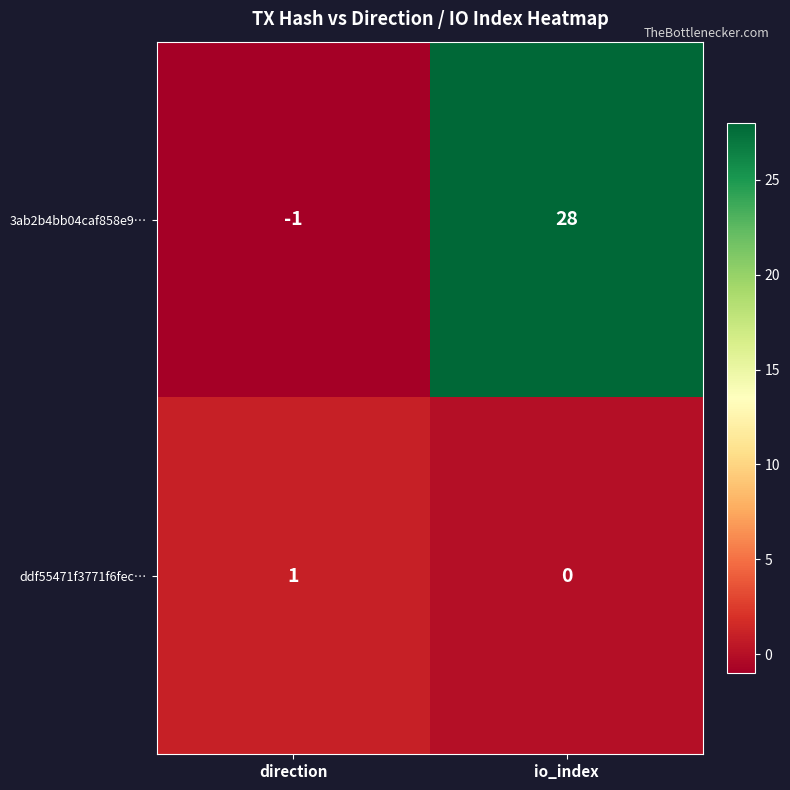

How many positive values does the ddf55471f3771f6fec… series have?

1